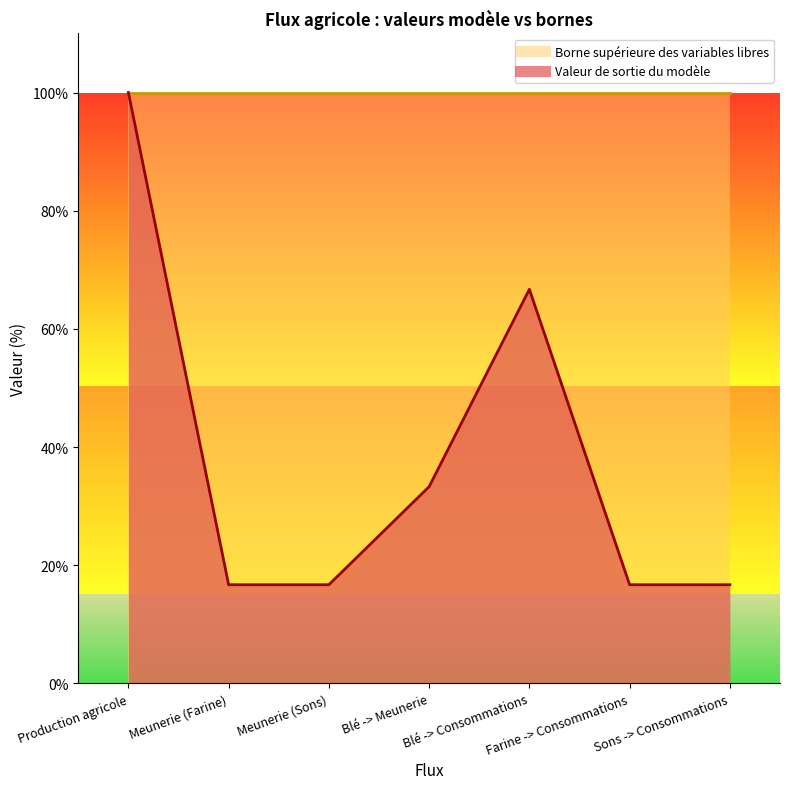

Reading left to right, list all the values displayed in this chart.

Production agricole=100.0	Meunerie (Farine)=16.7	Meunerie (Sons)=16.7	Blé -> Meunerie=33.3	Blé -> Consommations=66.7	Farine -> Consommations=16.7	Sons -> Consommations=16.7